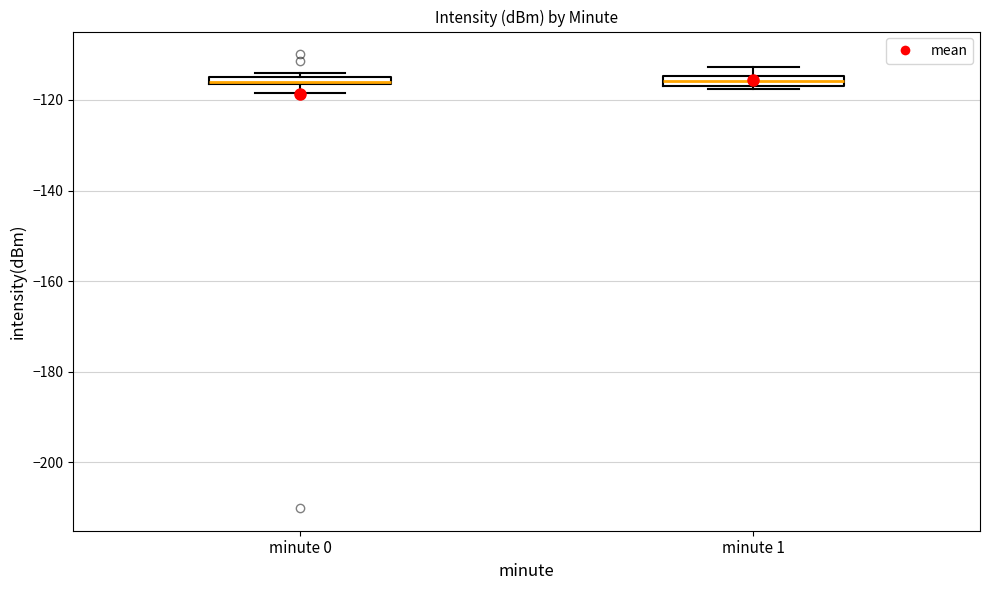

Where does the lower whisker of the box for minute 0 end on the y-axis? The values are not printed on the chart, so give them approximately, as read against the axis.

-118